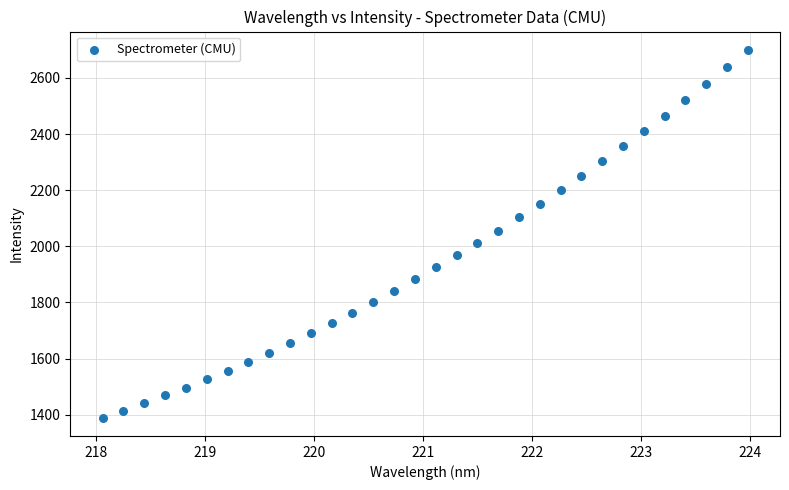

What is the range of X values (max minus min)?

5.9